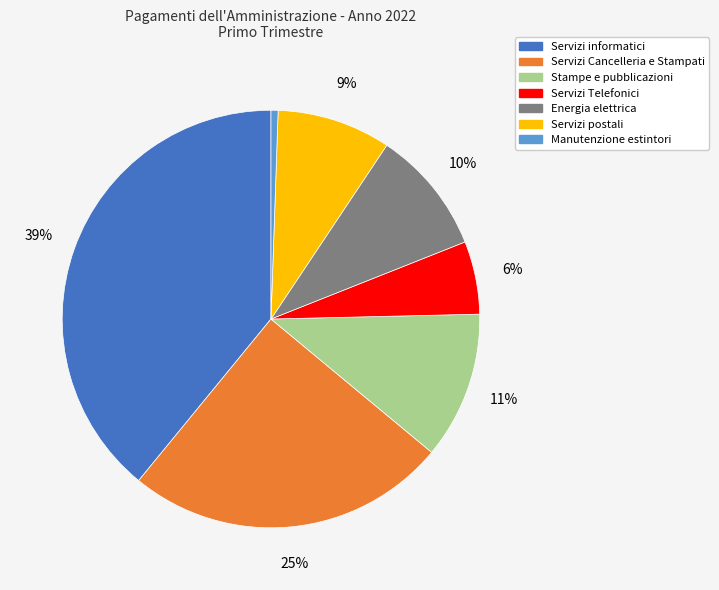

Combined, do Manutenzione estintori and Servizi Cancelleria e Stampati account for over 50%?

No